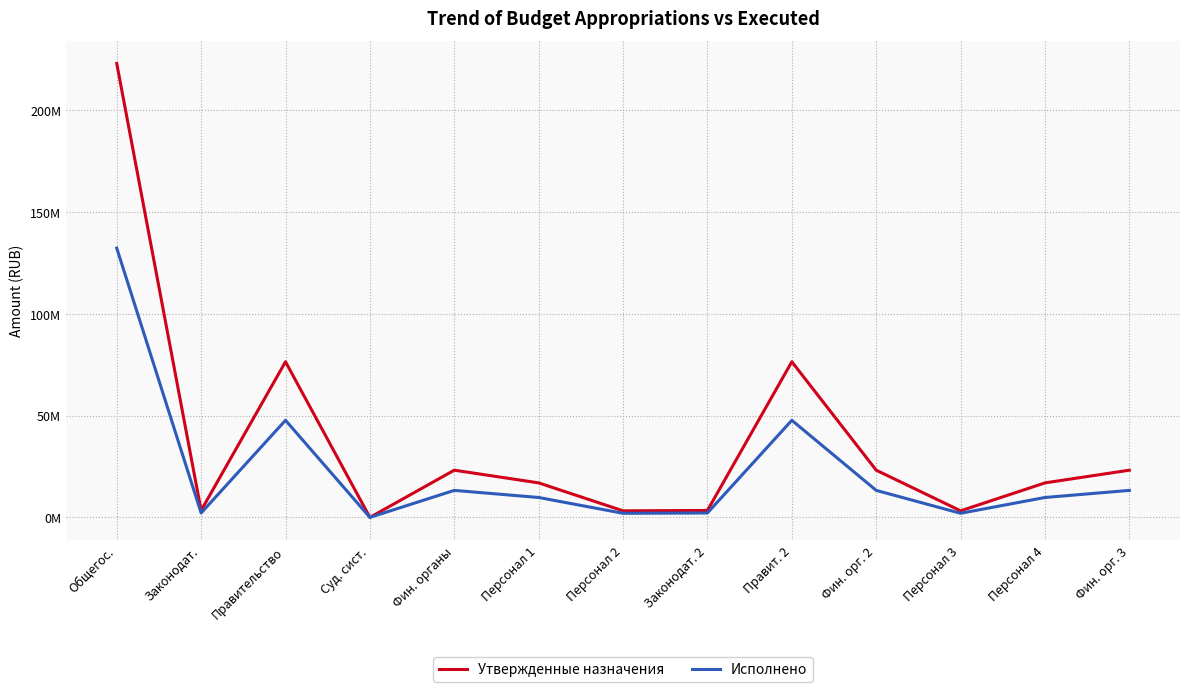

True or false: Утвержденные назначения has more than 0 points higher than both neighbors.

True